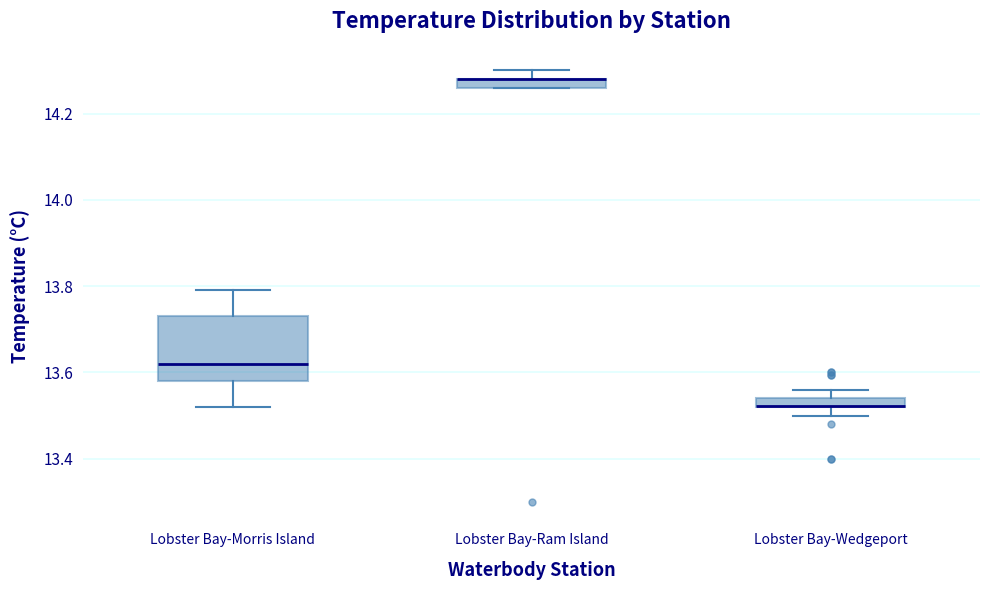

Which box is the tallest, from its lower edge to its upper edge?

Lobster Bay-Morris Island